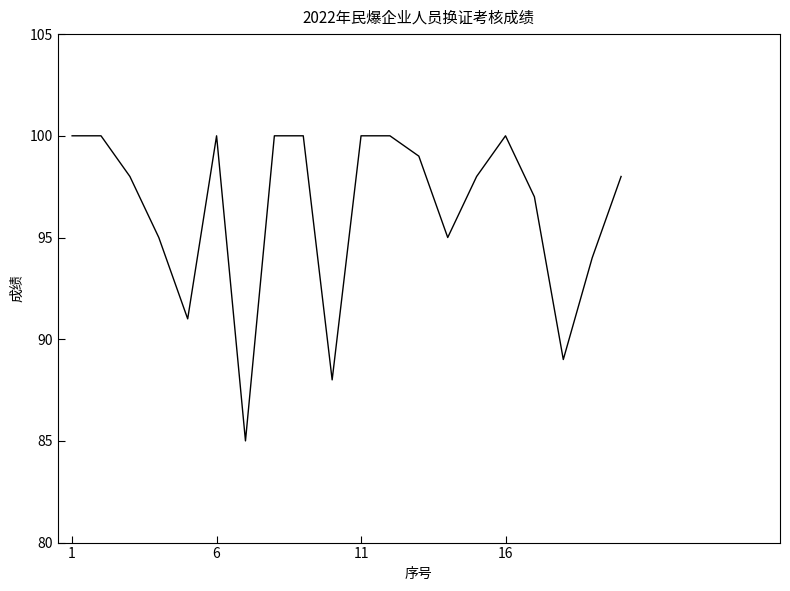

What is the maximum value shown in the chart?

100